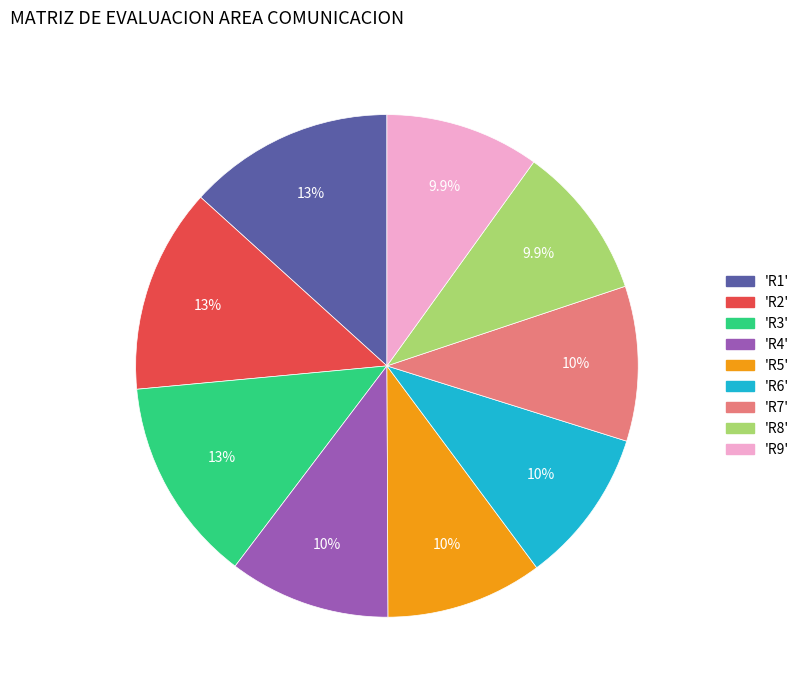

Is there any slice that represents more than half of the pie?

No